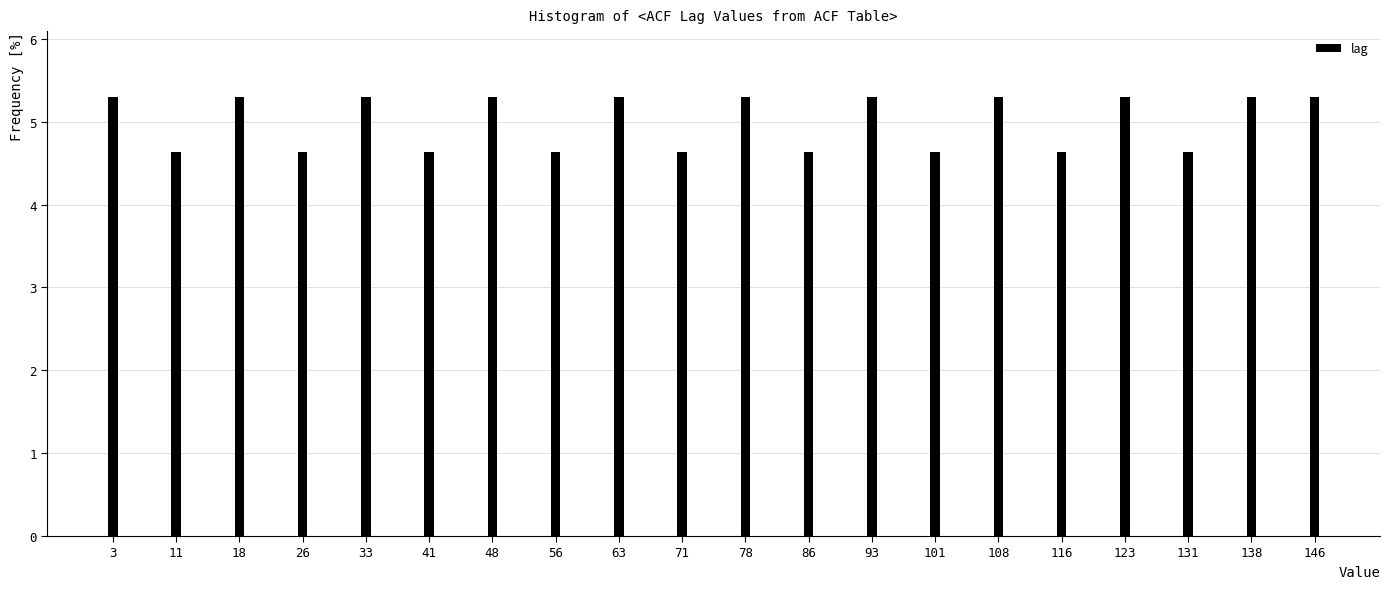

Reading left to right, what are all the values shown in this chart?

5.3	4.6	5.3	4.6	5.3	4.6	5.3	4.6	5.3	4.6	5.3	4.6	5.3	4.6	5.3	4.6	5.3	4.6	5.3	5.3